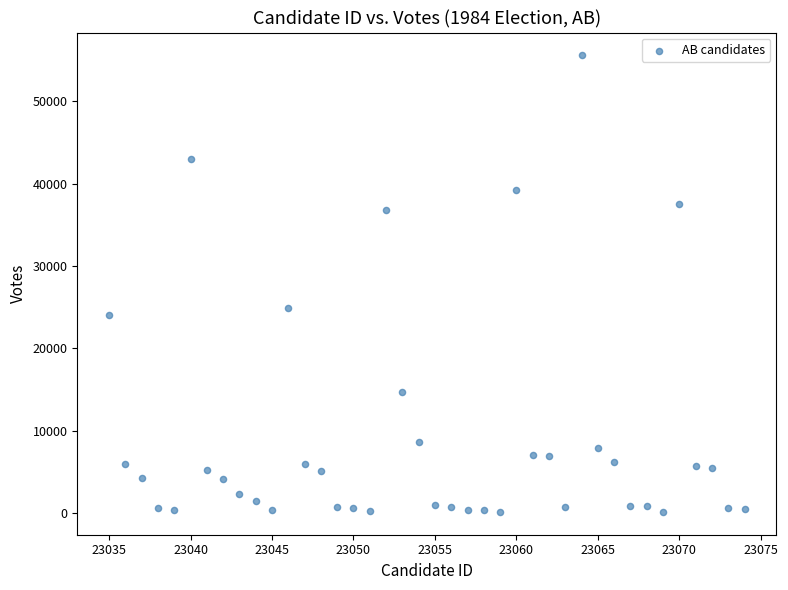

What is the range of Y values (max minus min)?

55468